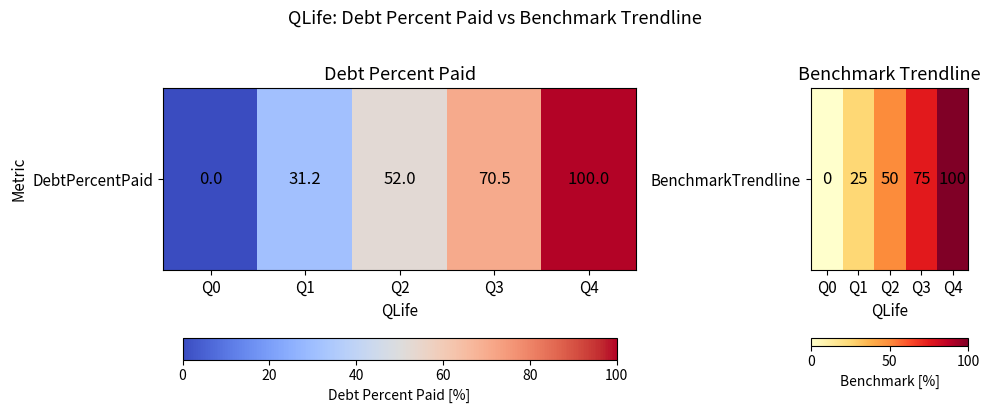

The value at Q1 is 33. True or false?

False